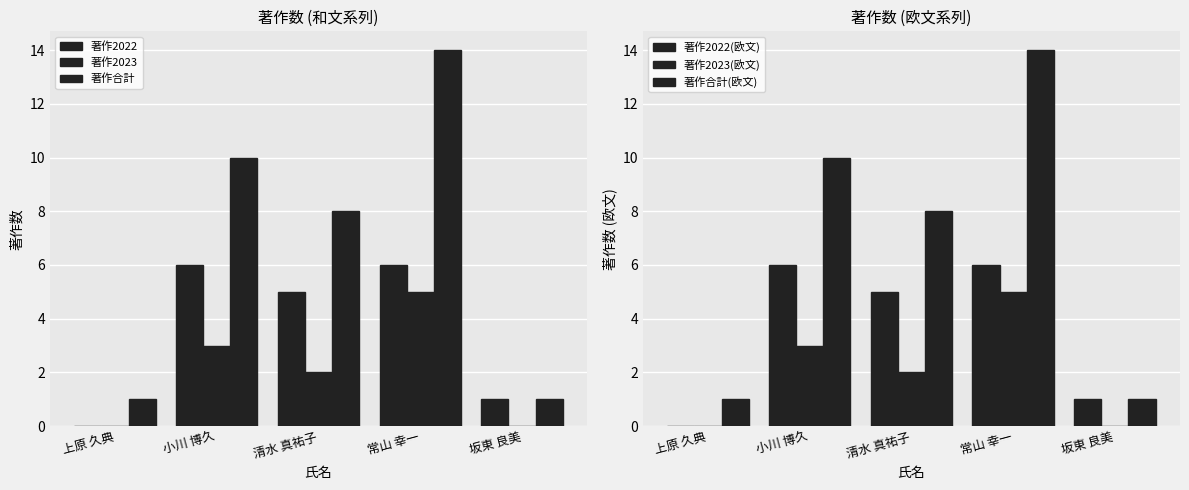

How many positive values does the 著作2022(欧文) series have?

4